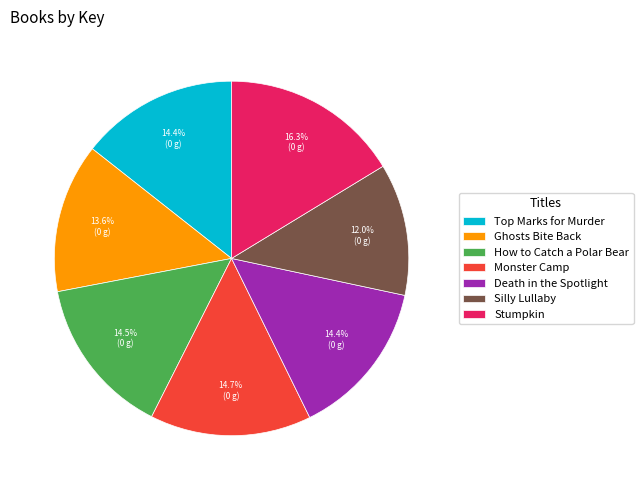

How many segments does this pie chart have?

7